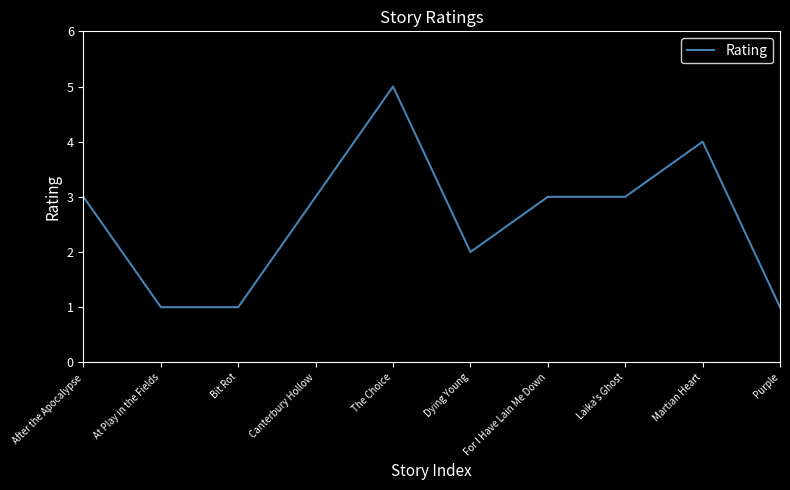

What is the difference between the maximum and second lowest values?

4